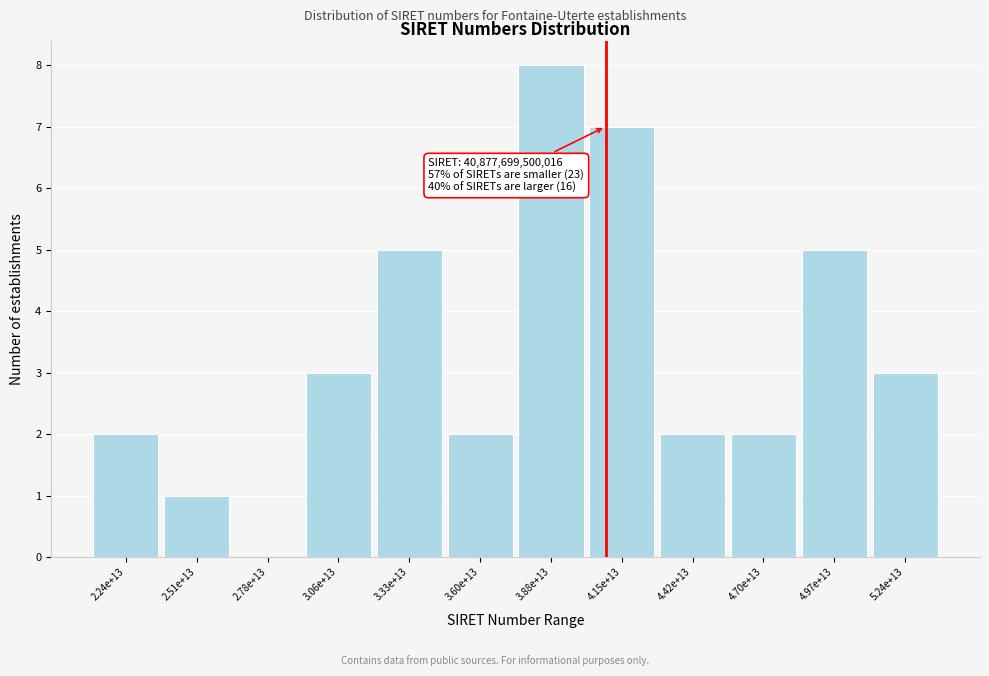

Reading left to right, extract all data points from this chart.

2.24e+13=2	2.51e+13=1	2.78e+13=0	3.06e+13=3	3.33e+13=5	3.60e+13=2	3.88e+13=8	4.15e+13=7	4.42e+13=2	4.70e+13=2	4.97e+13=5	5.24e+13=3